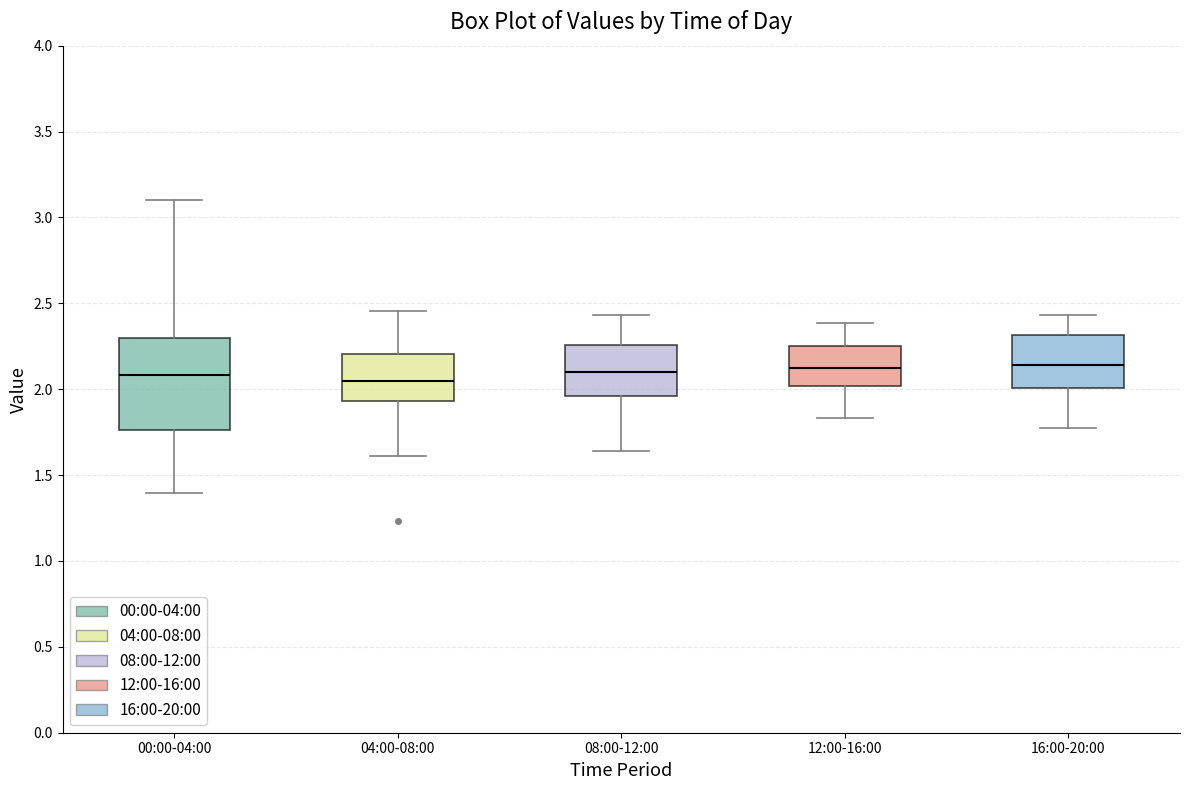

Reading left to right, transcribe this box plot: for each box, give where its median line is, the range the box spans, and where its two whiskers end, as read against the y-axis. The values are not printed on the chart, so give them approximately, as read against the axis.

00:00-04:00: median 2.10, box 1.75 to 2.30, whiskers 1.40 to 3.10
04:00-08:00: median 2.05, box 1.95 to 2.20, whiskers 1.60 to 2.45
08:00-12:00: median 2.10, box 1.95 to 2.25, whiskers 1.65 to 2.45
12:00-16:00: median 2.15, box 2.00 to 2.25, whiskers 1.85 to 2.40
16:00-20:00: median 2.15, box 2.00 to 2.30, whiskers 1.75 to 2.45